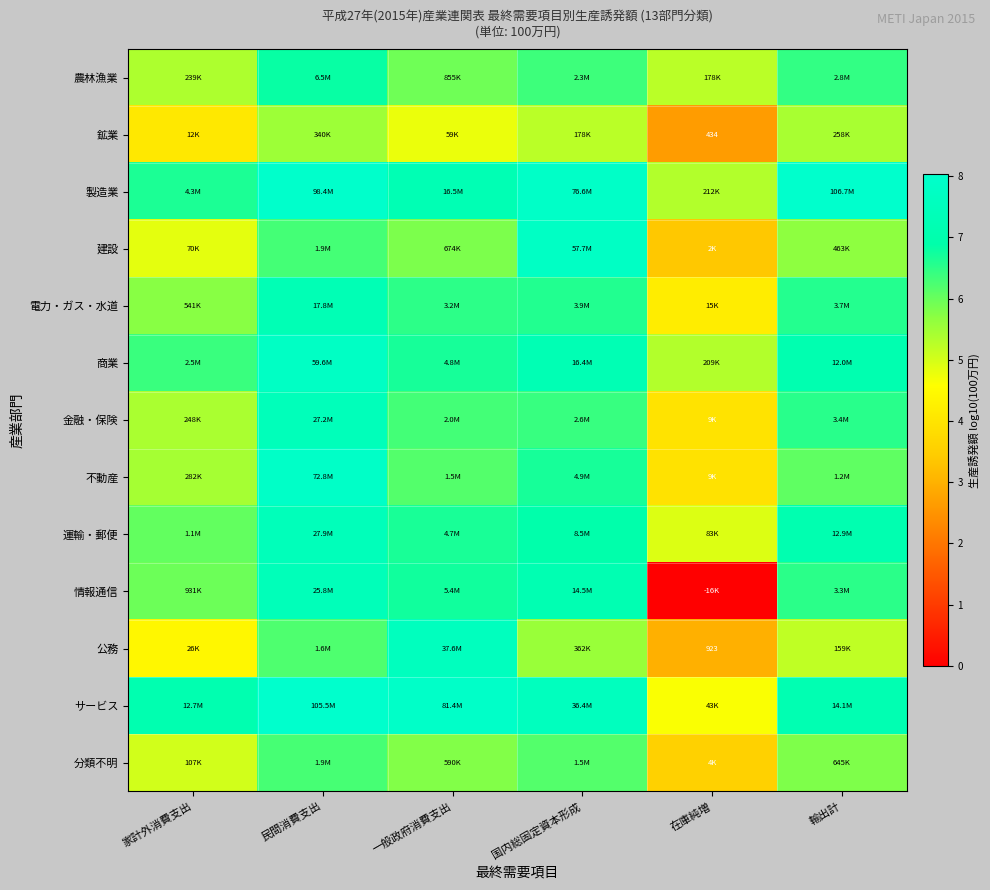

At how many categories does at least one series exceed 5?

6